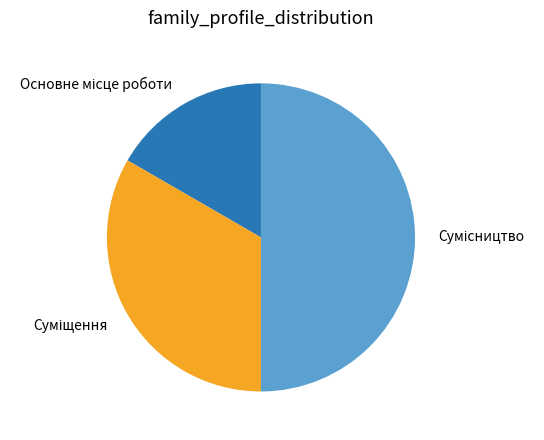

To the nearest percent, what percentage of the pie is Сумісництво?

50%